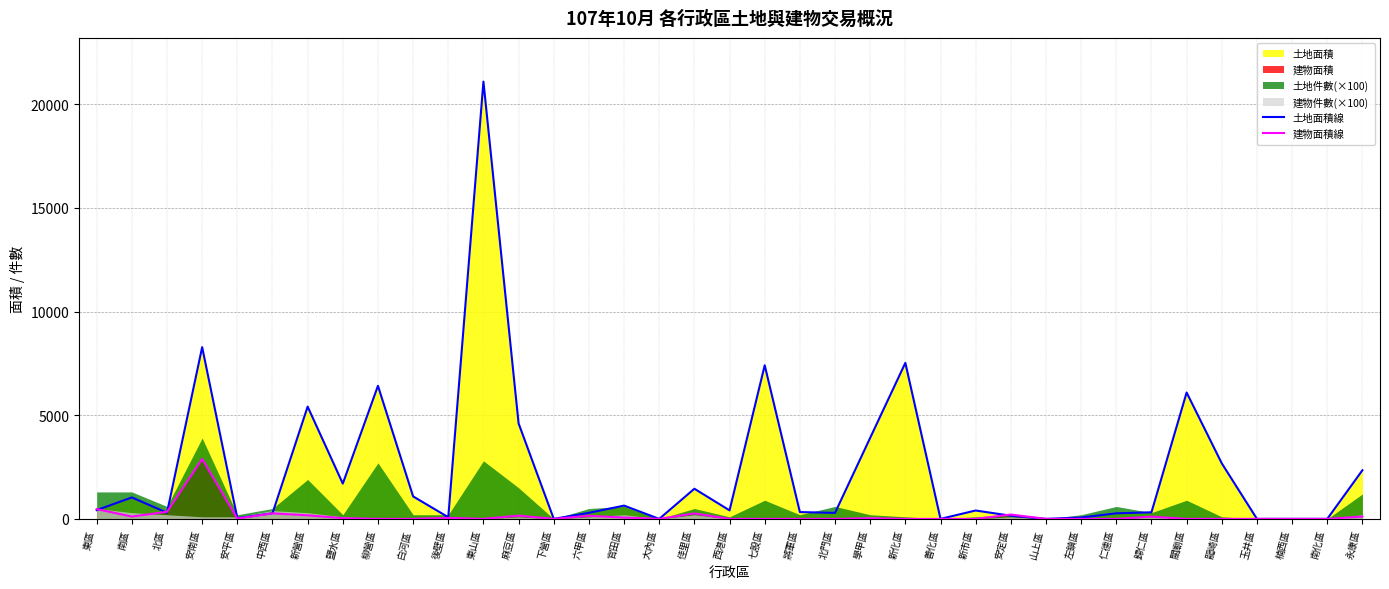

How many values in the 土地面積線 series are below 403?

18